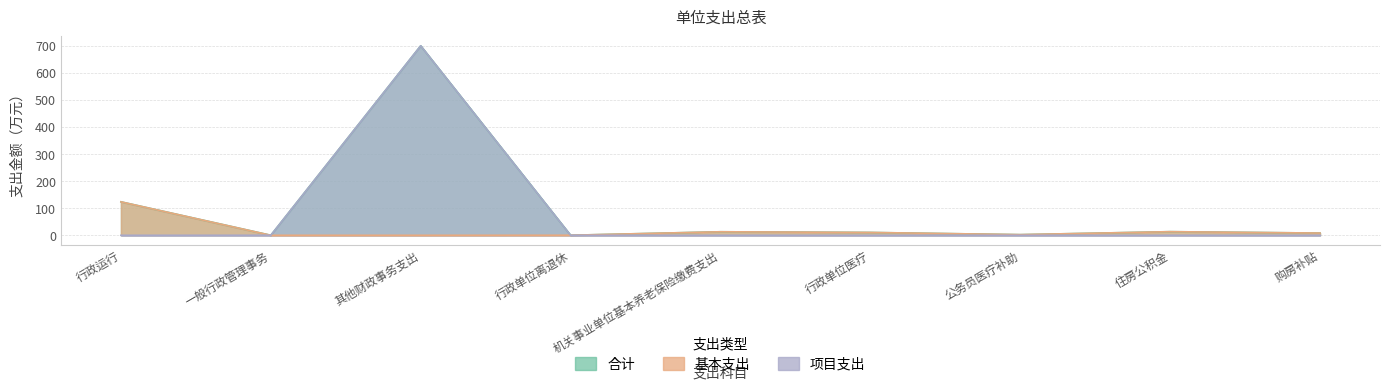

The 基本支出 series shows 0.2 at 行政单位离退休. True or false?

True